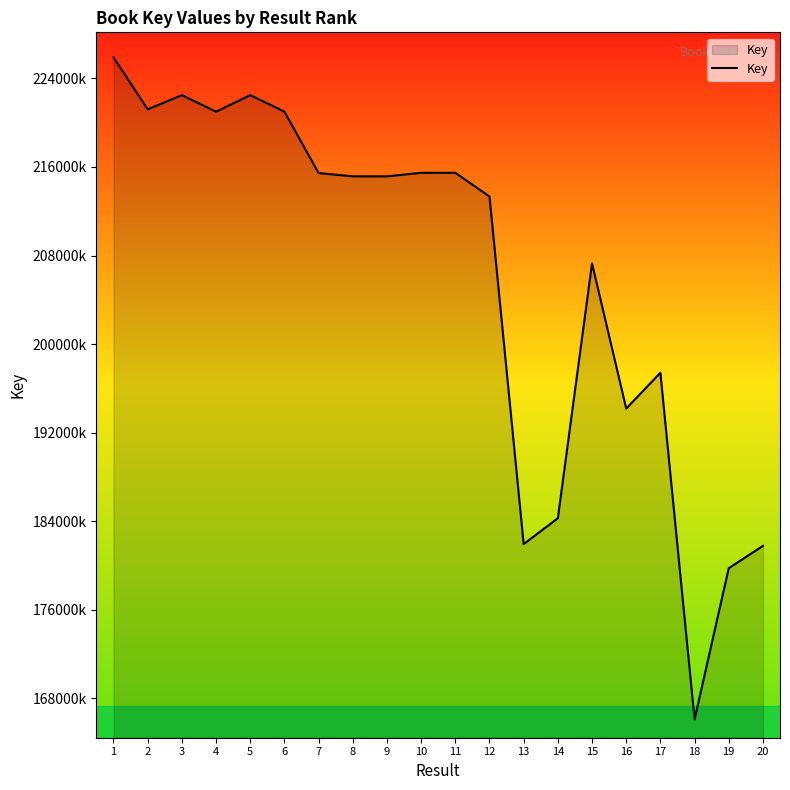

Where is the first local maximum?

3